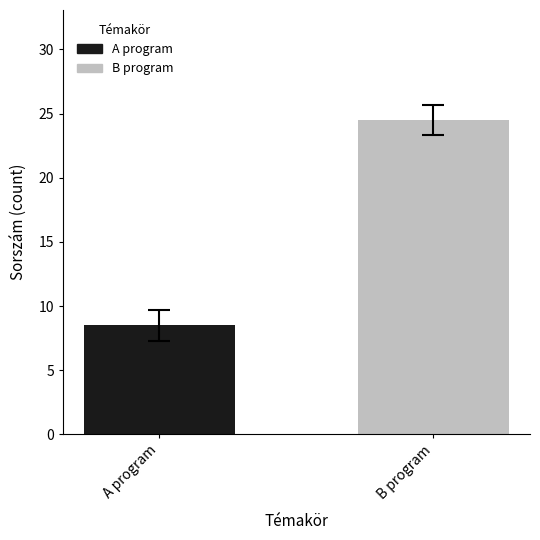

Which series has the widest spread of values?

A program